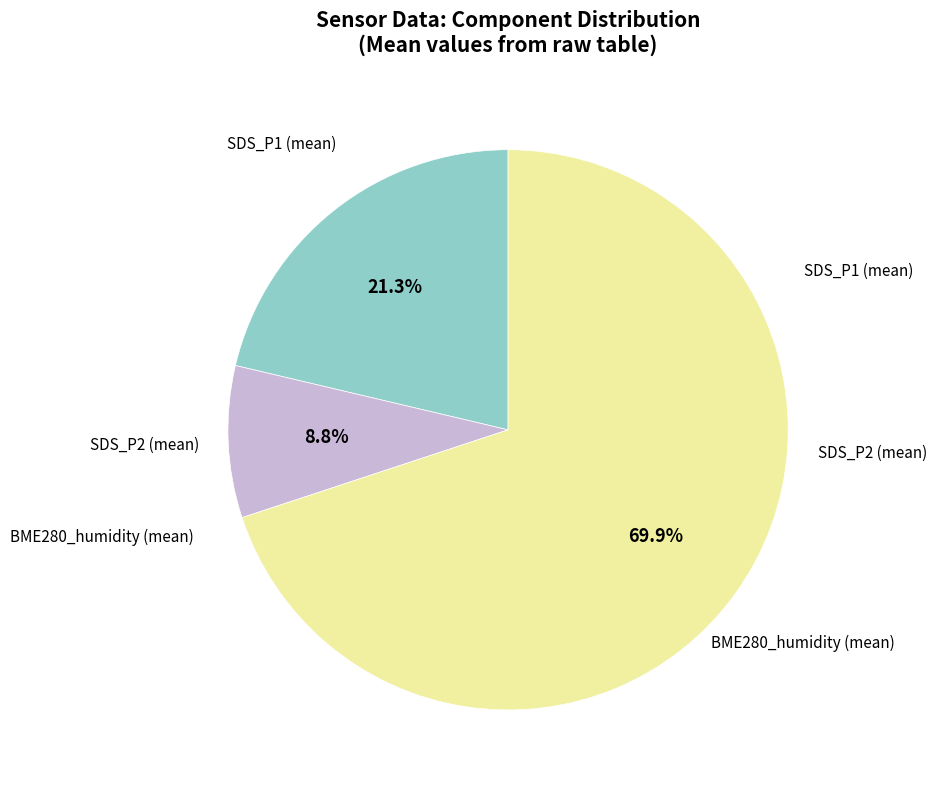

To the nearest percent, what is the average slice percentage?

33%